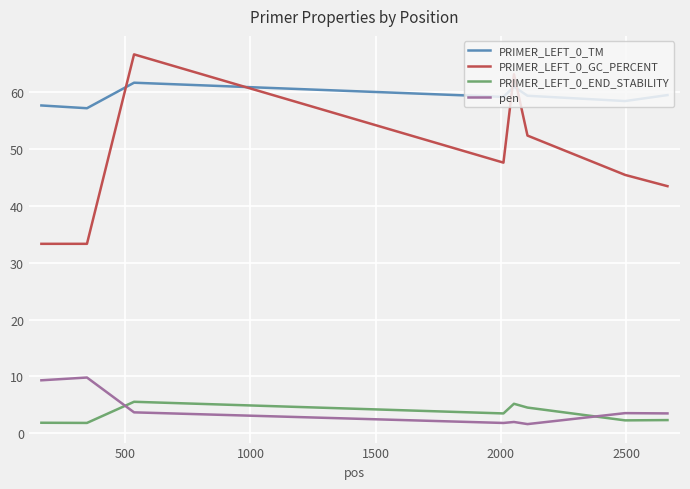

True or false: PRIMER_LEFT_0_TM and pen cross at least once.

False